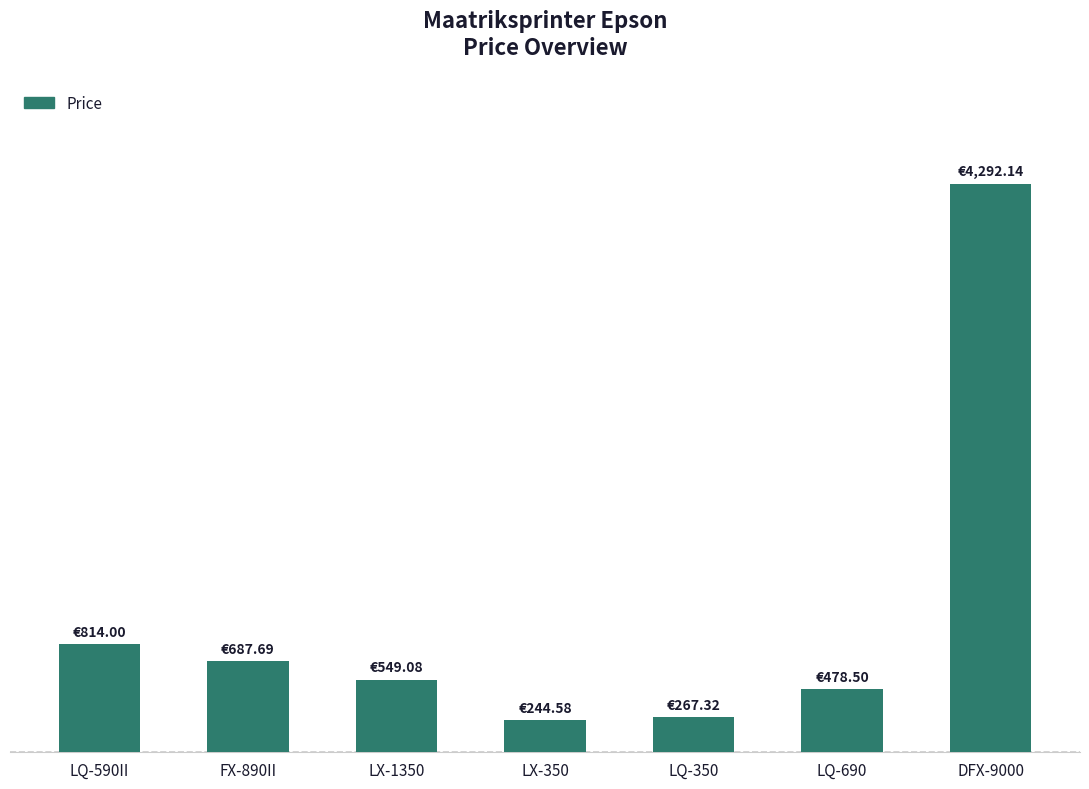

Is it true that the value at LQ-690 is 229.3?

False